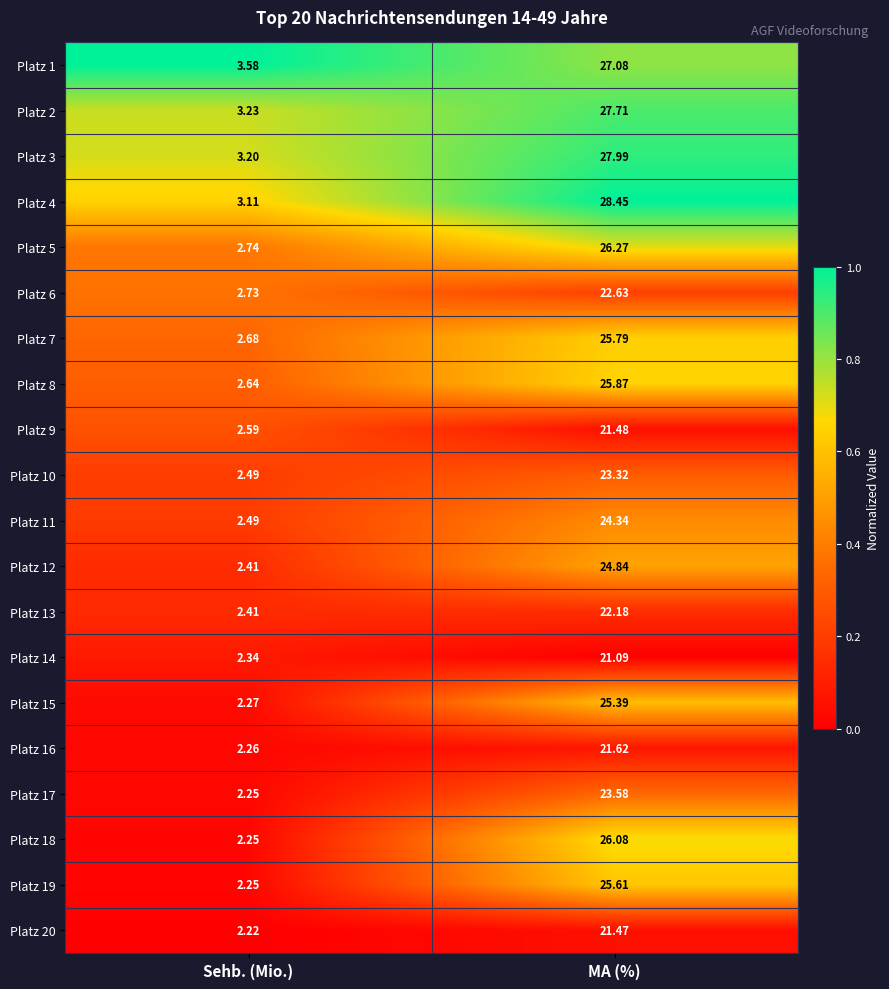

Which category has the lowest value across all series?

Sehb. (Mio.)